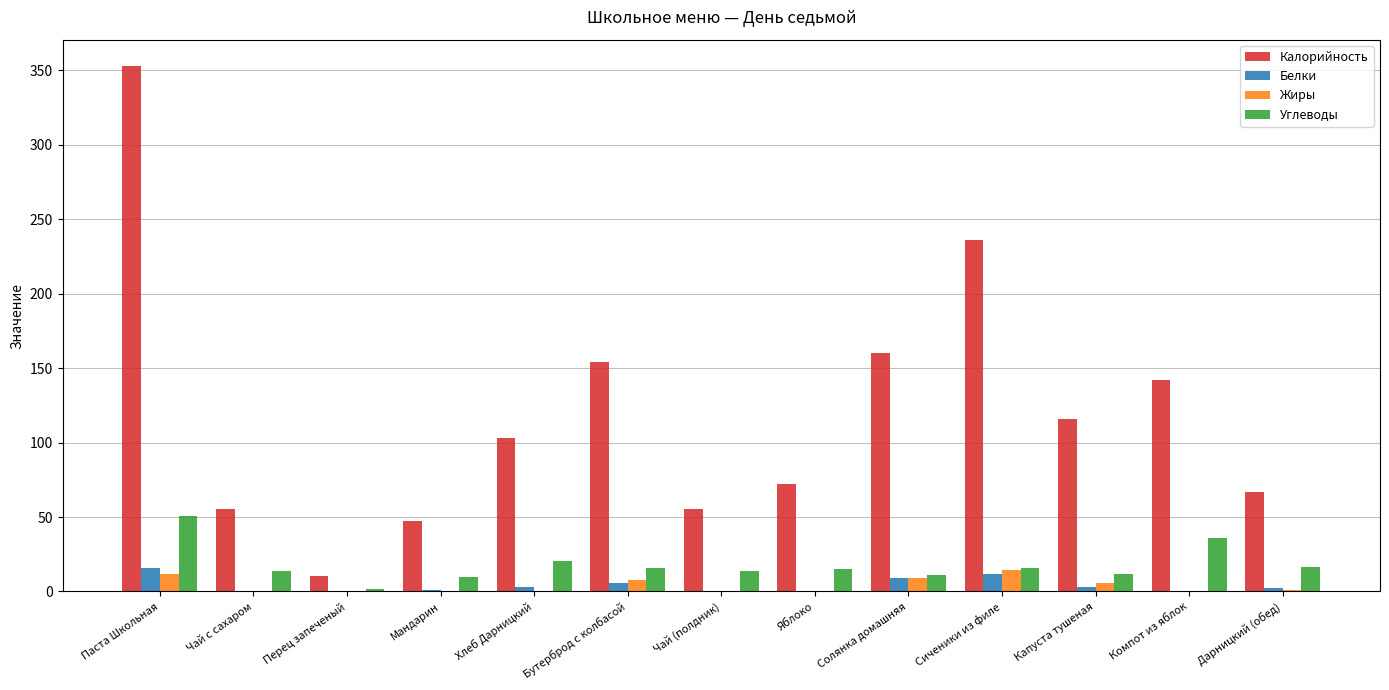

What is the sum of the Калорийность values at Чай (полдник) and Солянка домашняя?

215.6